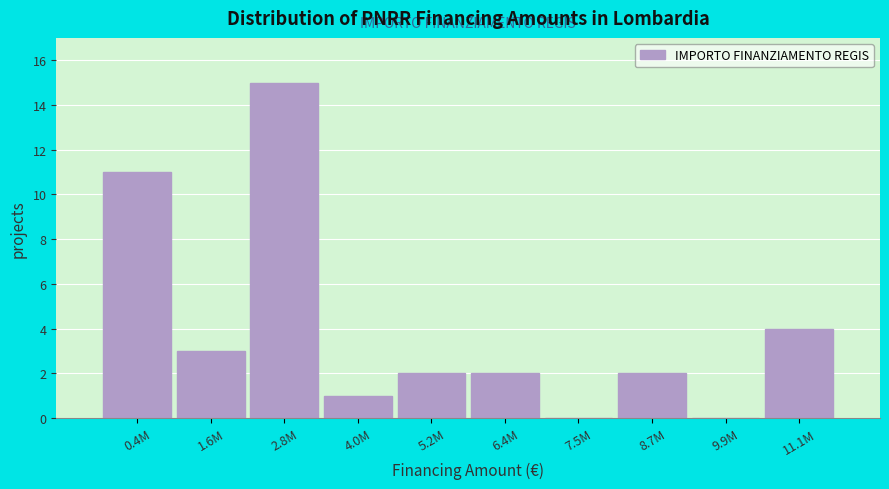

Reading left to right, transcribe all the data shown in this chart.

0.4M=11	1.6M=3	2.8M=15	4.0M=1	5.2M=2	6.4M=2	7.5M=0	8.7M=2	9.9M=0	11.1M=4